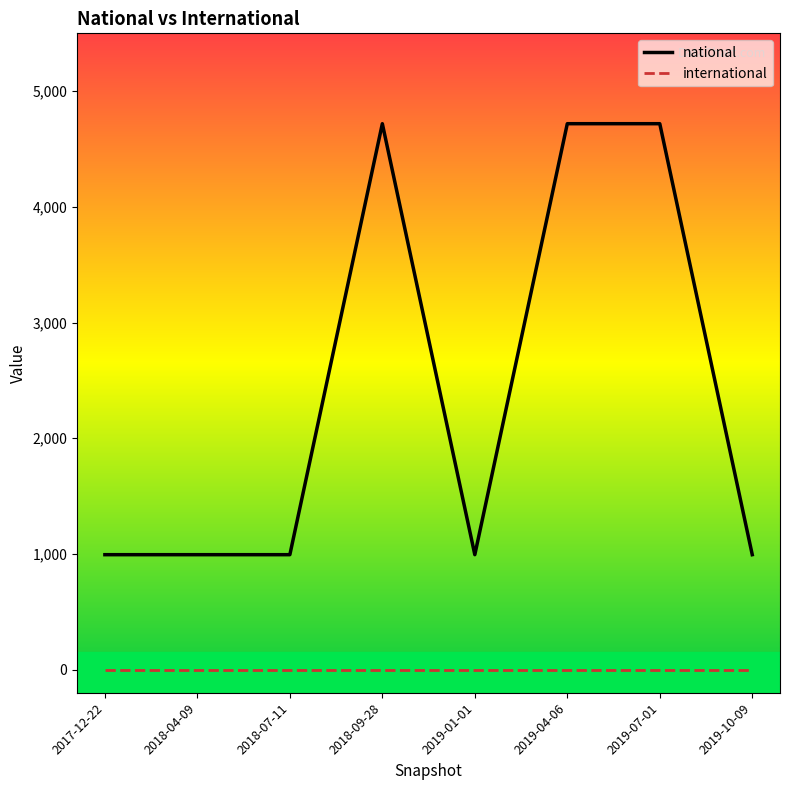

Does the chart have visible grid lines?

No